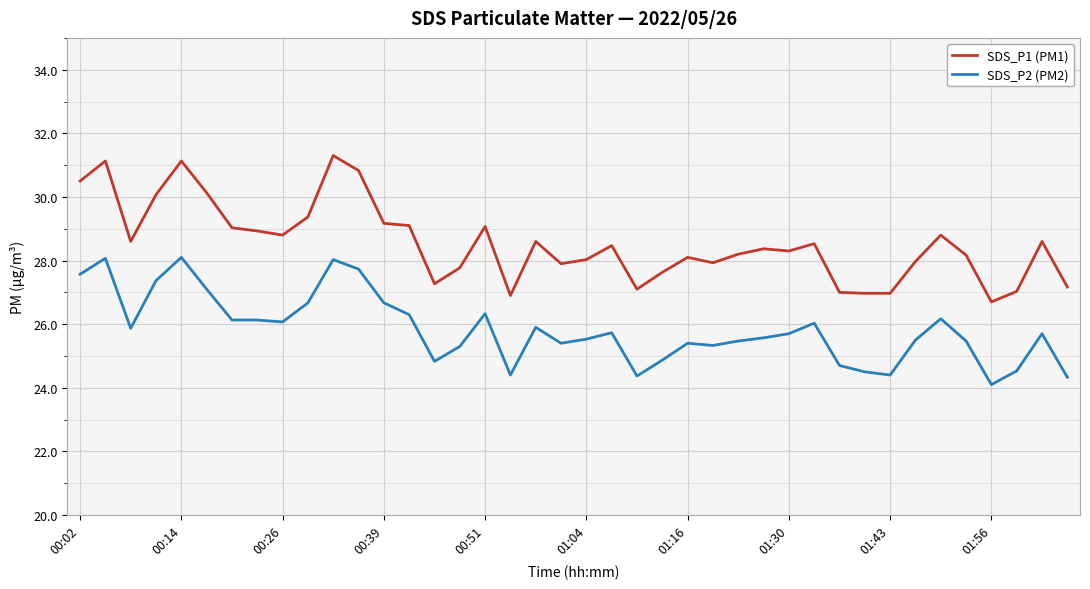

What is the highest value of the SDS_P2 (PM2) series?

28.1